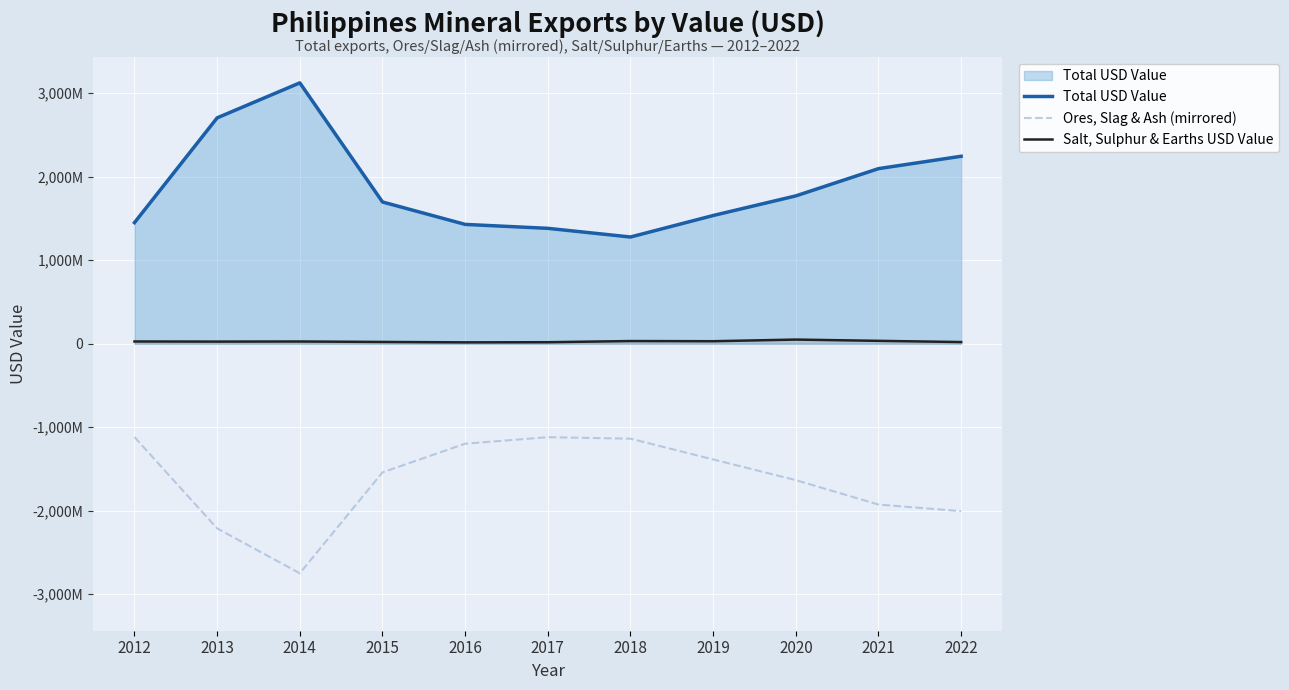

Which series has the widest spread of values?

Total USD Value